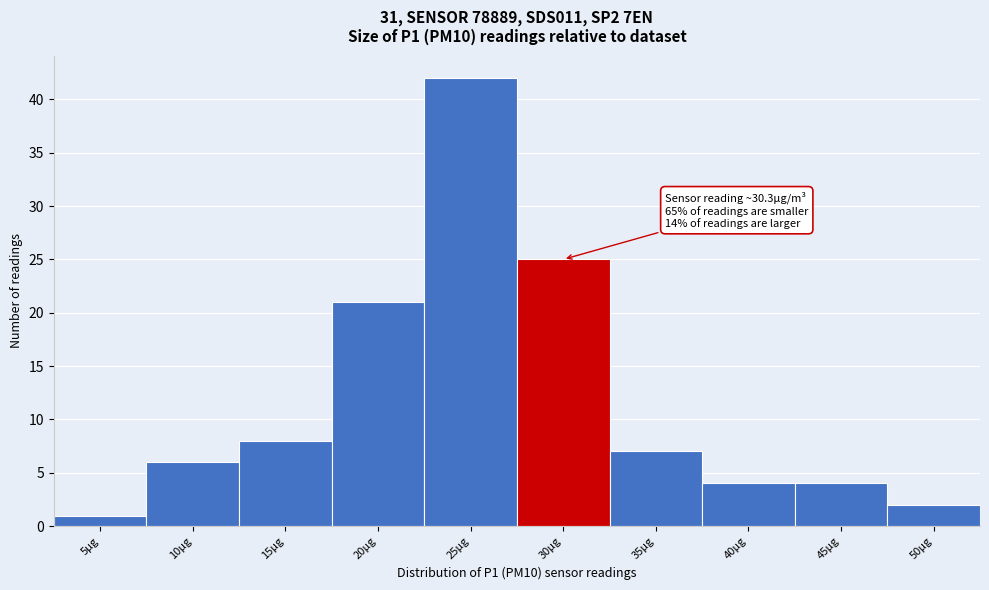

Reading right to left, list all the values displayed in this chart.

50µg=2	45µg=4	40µg=4	35µg=7	30µg=25	25µg=42	20µg=21	15µg=8	10µg=6	5µg=1